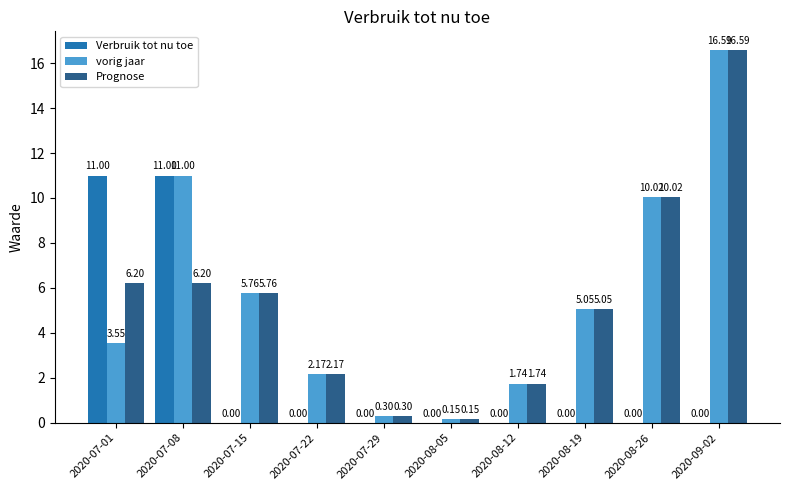

What is the sum of the Prognose values at 2020-08-19 and 2020-07-29?

5.3